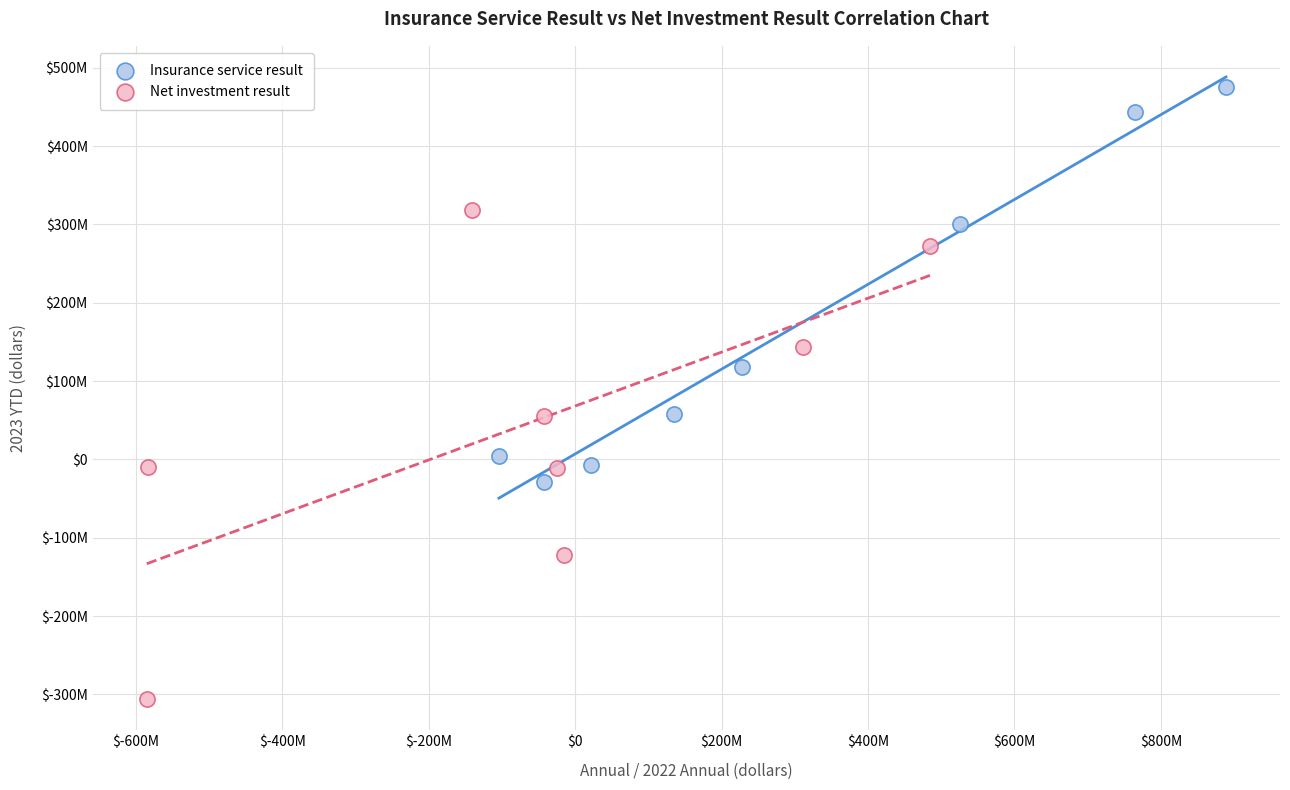

Which series contains the lowest Y value?

Net investment result